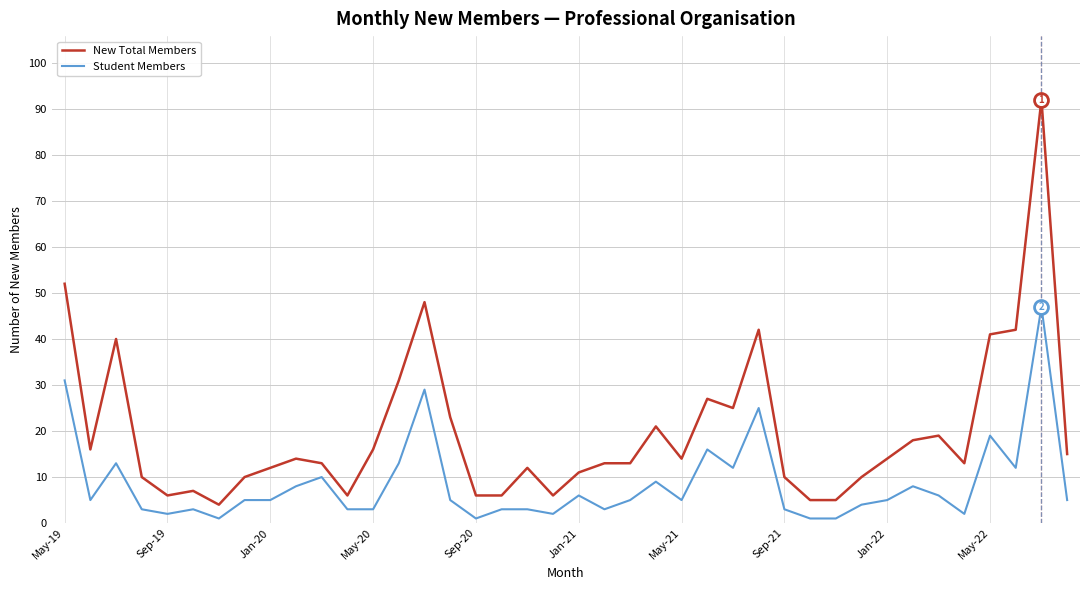

List the series in order of their overall mean, highest first.

New Total Members, Student Members